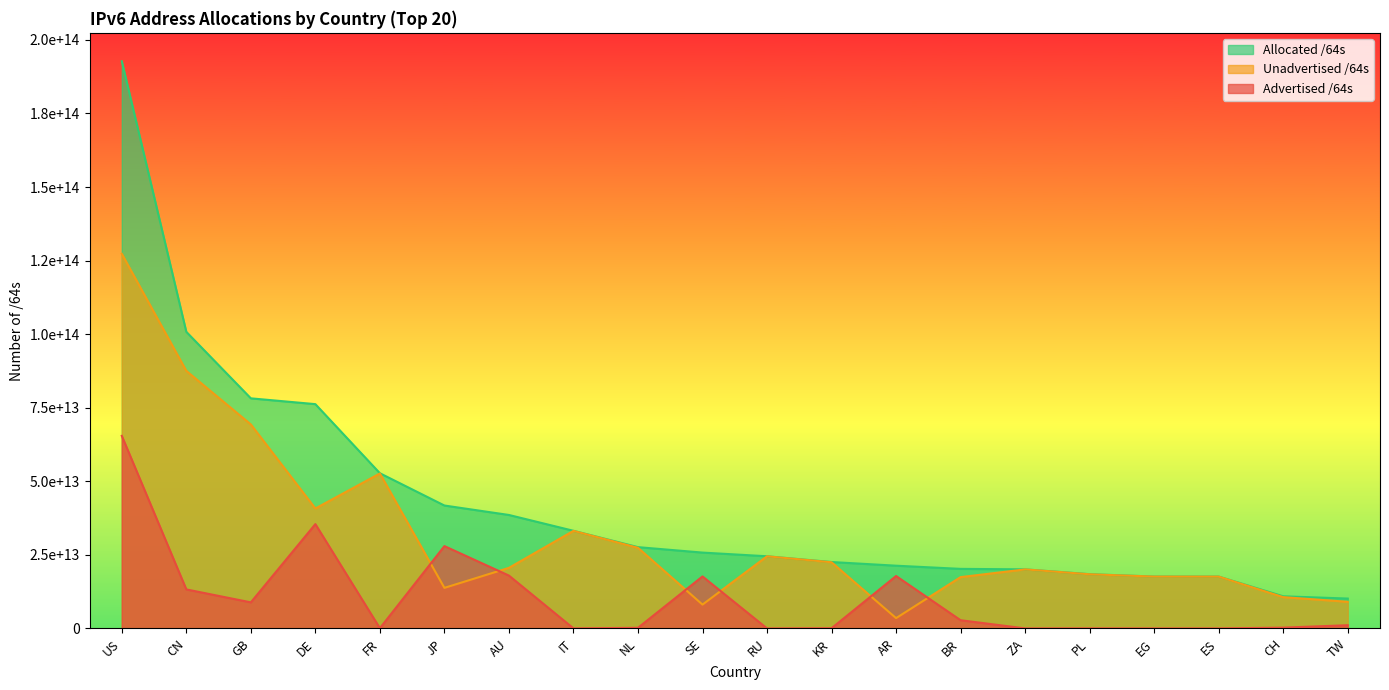

Which series has the widest spread of values?

Allocated /64s